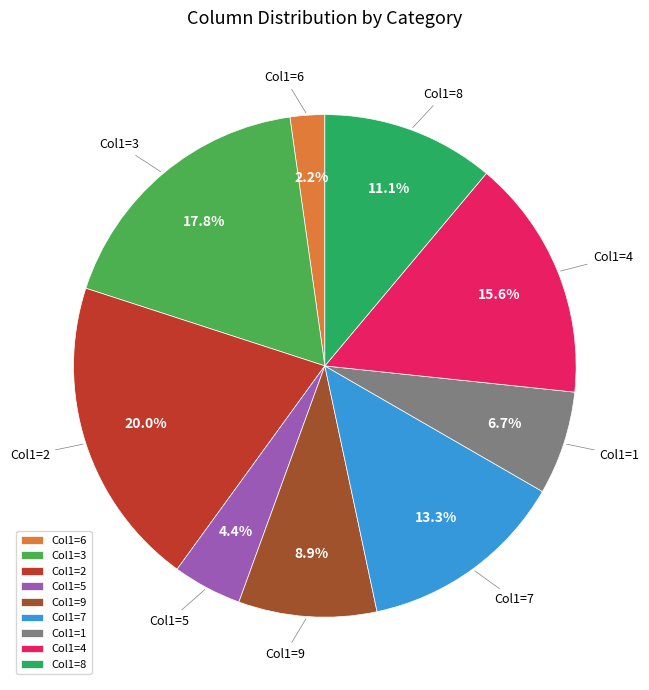

Which has a higher value, Col1=3 or Col1=2?

Col1=2